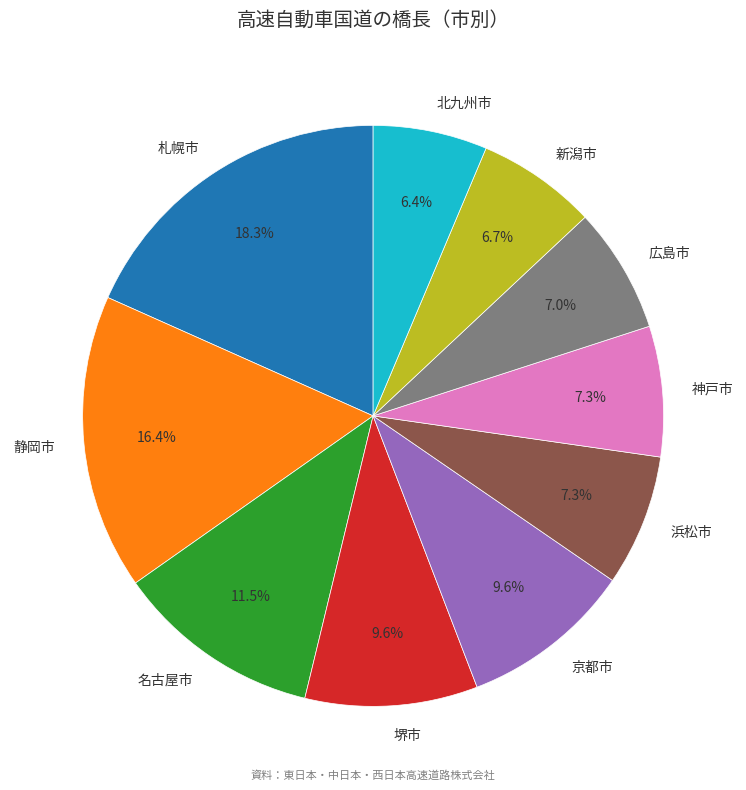

Does 神戸市 represent more than half of the total?

No